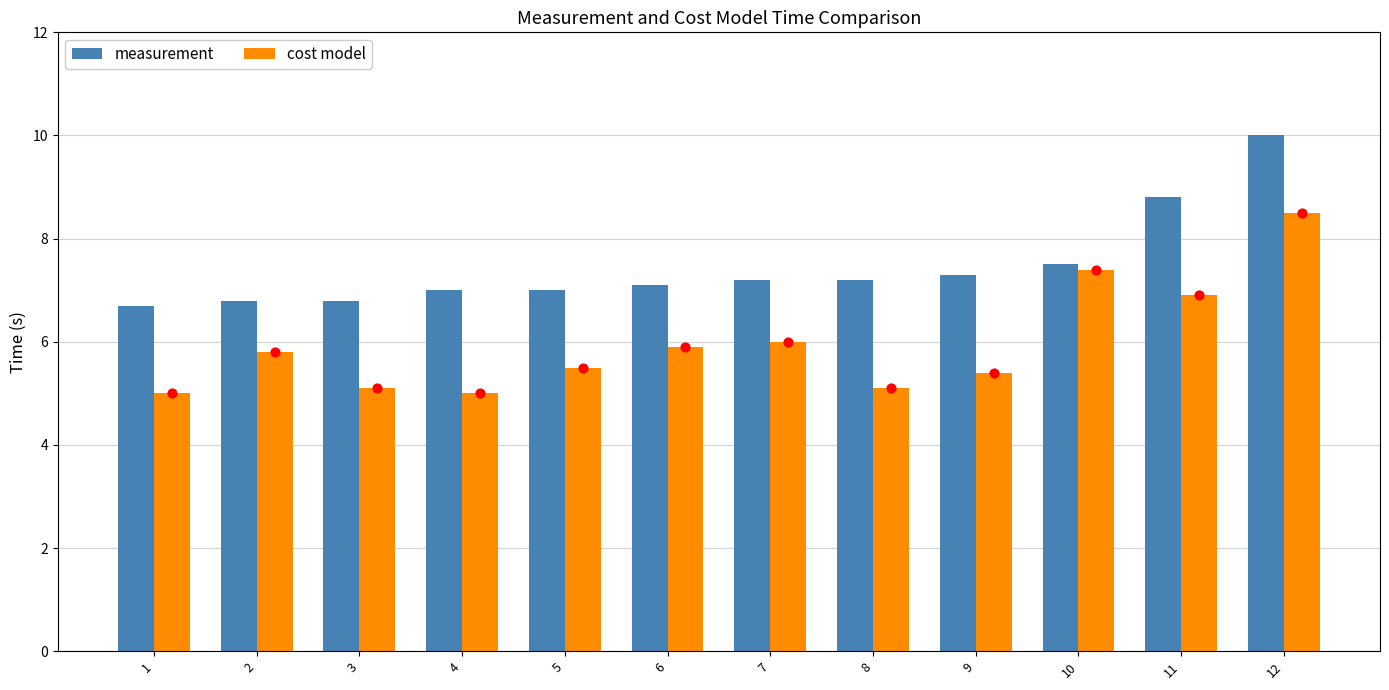

Is the value of cost model at 8 greater than the value of measurement at 8?

No